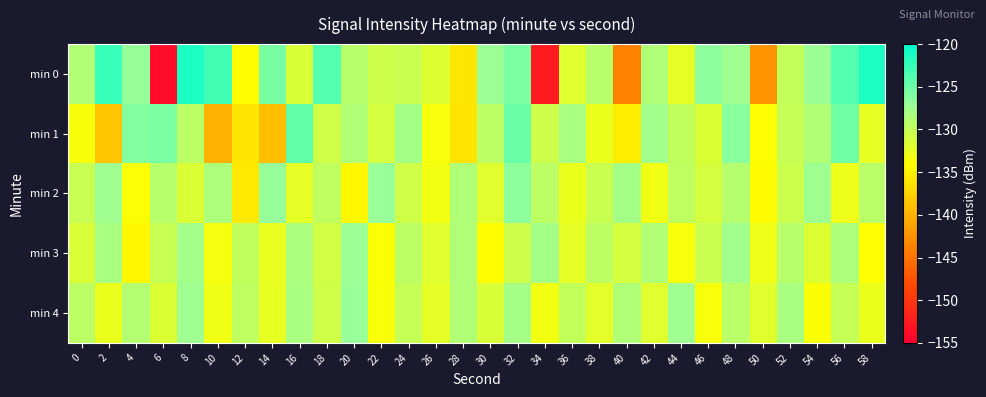

Reading left to right, what are all the values shown in this chart?

min 0: 0=-128.7	2=-122.7	4=-126.9	6=-153.8	8=-121.4	10=-123.0	12=-134.1	14=-125.5	16=-131.4	18=-123.9	20=-129.1	22=-130.5	24=-130.4	26=-131.7	28=-136.0	30=-127.2	32=-125.7	34=-152.5	36=-131.9	38=-129.1	40=-143.8	42=-128.6	44=-132.2	46=-126.4	48=-127.4	50=-142.3	52=-130.0	54=-127.1	56=-123.9	58=-121.3
min 1: 0=-133.7	2=-138.4	4=-126.1	6=-125.7	8=-129.3	10=-140.0	12=-136.0	14=-139.1	16=-124.6	18=-130.7	20=-128.5	22=-131.2	24=-127.8	26=-133.4	28=-136.1	30=-129.3	32=-124.9	34=-130.6	36=-128.2	38=-132.7	40=-135.4	42=-127.6	44=-129.8	46=-131.5	48=-126.3	50=-133.9	52=-130.1	54=-128.7	56=-125.2	58=-132.4
min 2: 0=-130.2	2=-127.5	4=-133.8	6=-129.1	8=-131.6	10=-128.4	12=-135.7	14=-126.9	16=-132.3	18=-129.7	20=-134.5	22=-127.1	24=-130.8	26=-133.2	28=-128.6	30=-131.9	32=-126.5	34=-129.4	36=-132.7	38=-130.3	40=-127.8	42=-133.1	44=-129.6	46=-131.2	48=-128.9	50=-134.3	52=-130.5	54=-127.4	56=-132.8	58=-129.2
min 3: 0=-131.4	2=-128.1	4=-134.6	6=-130.2	8=-127.7	10=-133.3	12=-129.8	14=-132.5	16=-128.3	18=-130.9	20=-127.2	22=-133.7	24=-129.4	26=-131.8	28=-128.5	30=-134.1	32=-130.6	34=-127.9	36=-132.2	38=-129.5	40=-131.1	42=-128.7	44=-133.5	46=-130.3	48=-127.6	50=-132.9	52=-129.1	54=-131.7	56=-128.4	58=-133.9
min 4: 0=-129.3	2=-132.6	4=-128.8	6=-131.5	8=-127.4	10=-133.1	12=-129.7	14=-132.4	16=-128.2	18=-130.8	20=-127.1	22=-133.6	24=-130.0	26=-132.3	28=-128.7	30=-131.4	32=-127.8	34=-133.2	36=-129.9	38=-132.1	40=-128.5	42=-131.8	44=-127.5	46=-133.4	48=-129.2	50=-131.9	52=-128.1	54=-133.8	56=-130.1	58=-132.7